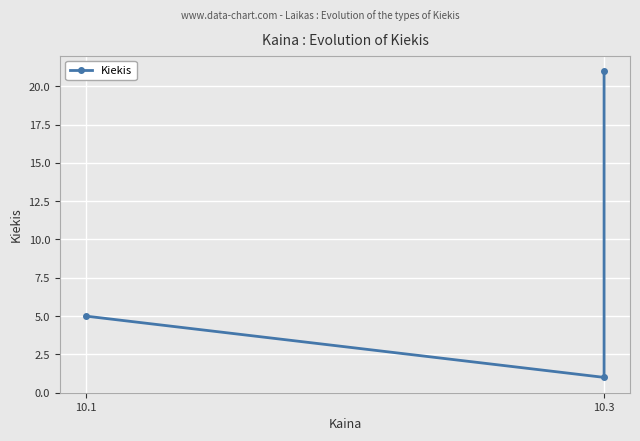

Where does the data first go above 5?

10.3